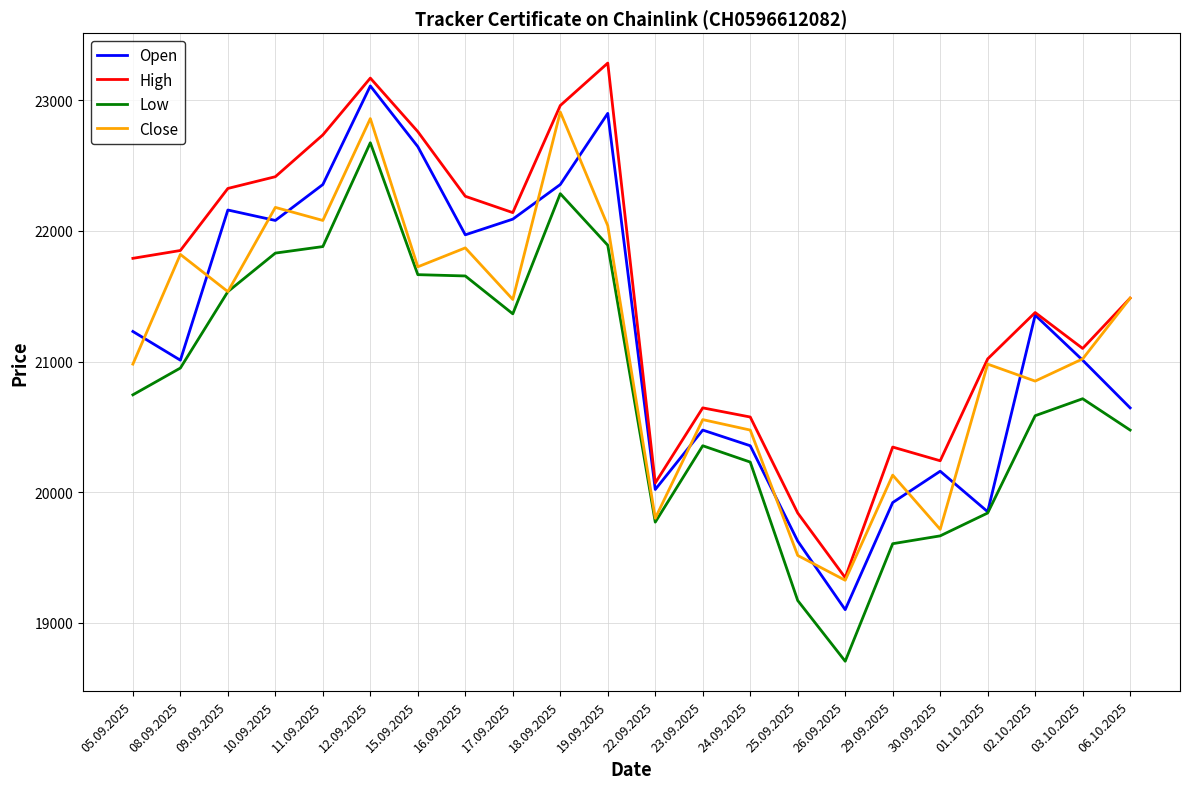

True or false: Low and High cross at least once.

False